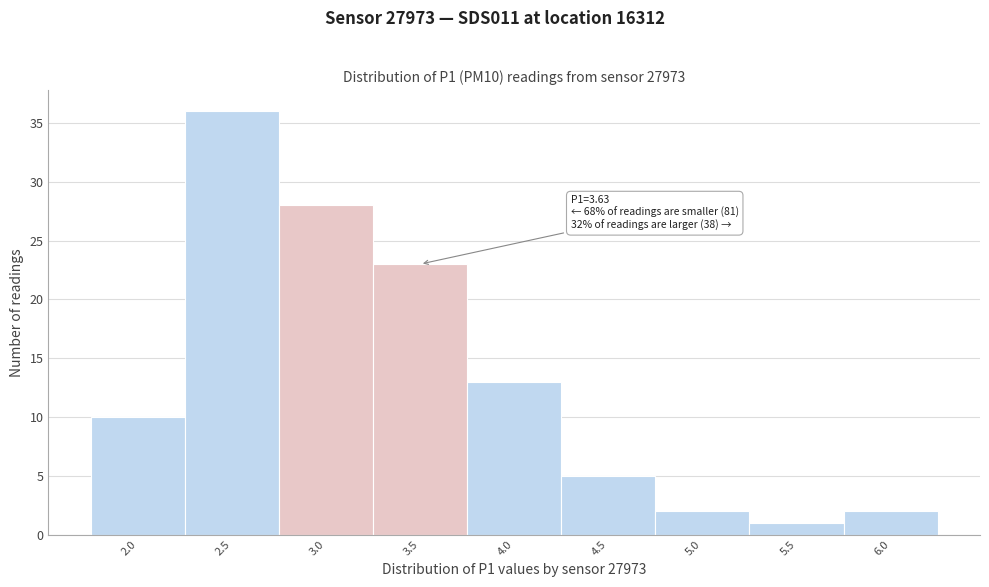

Reading left to right, transcribe all the data shown in this chart.

10	36	28	23	13	5	2	1	2